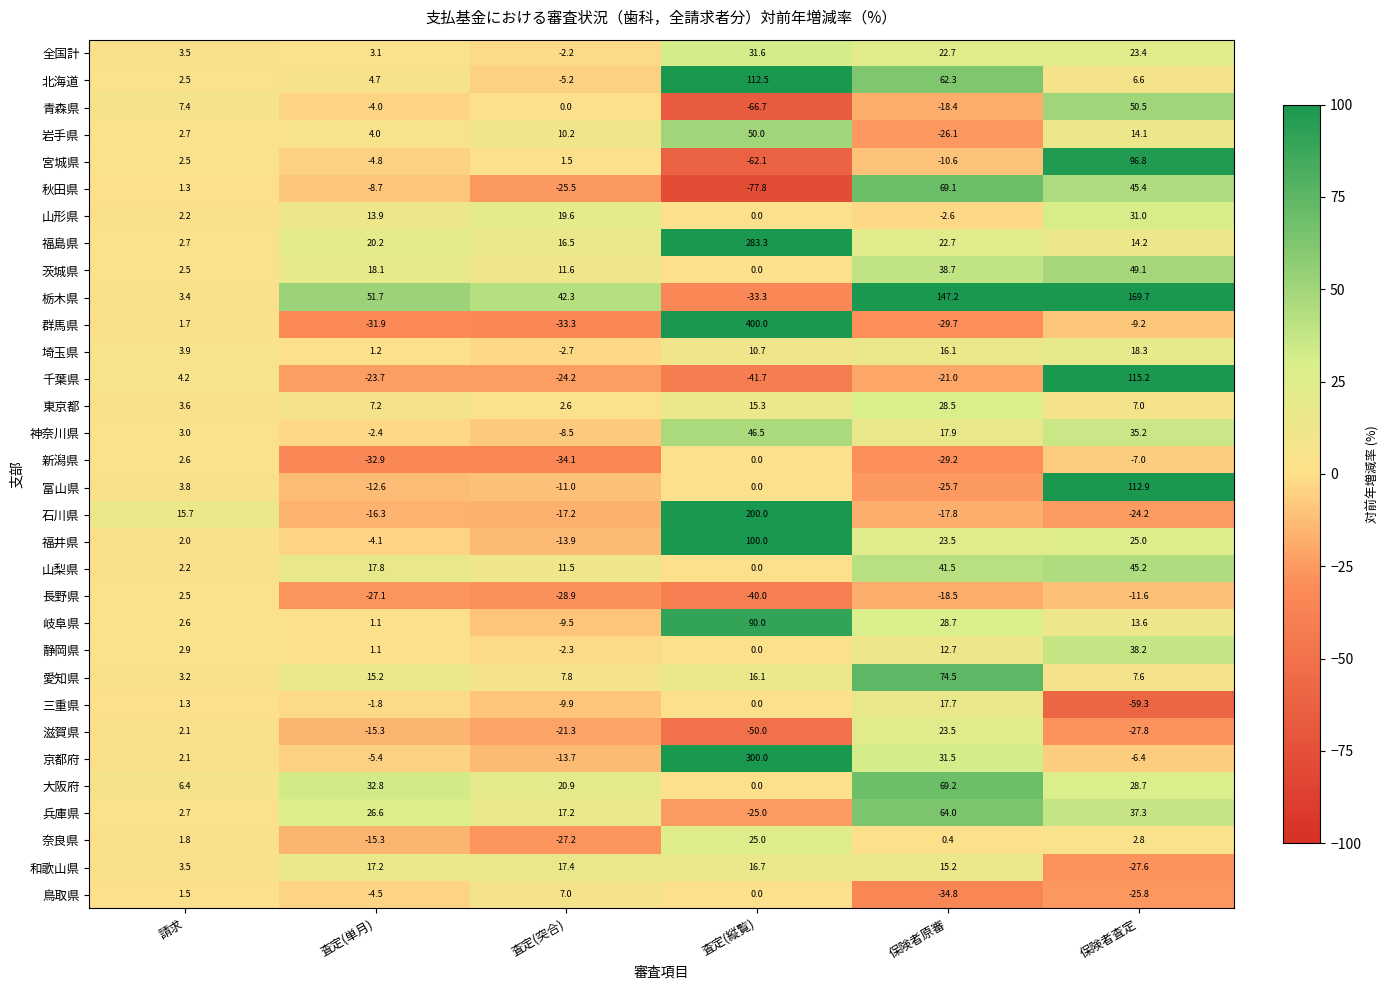

How many data points in 栃木県 are less than 51?

3